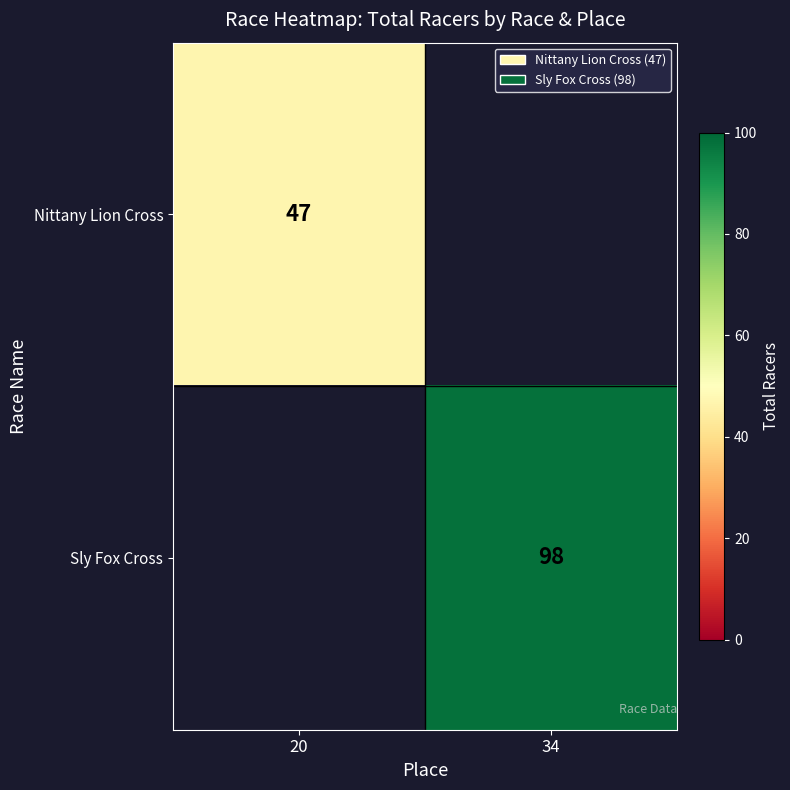

Is the value of Sly Fox Cross at 34 greater than the value of Nittany Lion Cross at 20?

Yes